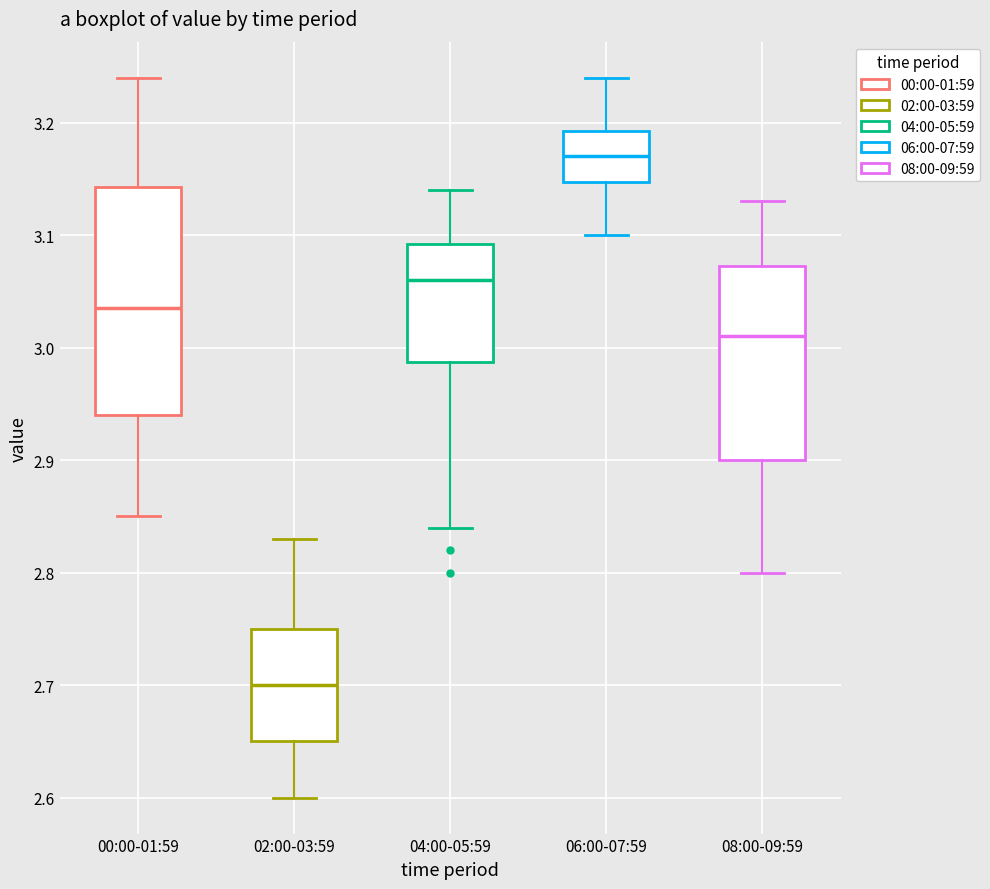

Reading left to right, transcribe this box plot: for each box, give where its median line is, the range the box spans, and where its two whiskers end, as read against the y-axis. The values are not printed on the chart, so give them approximately, as read against the axis.

00:00-01:59: median 3.04, box 2.94 to 3.14, whiskers 2.85 to 3.24
02:00-03:59: median 2.70, box 2.65 to 2.75, whiskers 2.60 to 2.83
04:00-05:59: median 3.06, box 2.99 to 3.09, whiskers 2.84 to 3.14
06:00-07:59: median 3.17, box 3.15 to 3.19, whiskers 3.10 to 3.24
08:00-09:59: median 3.01, box 2.90 to 3.07, whiskers 2.80 to 3.13